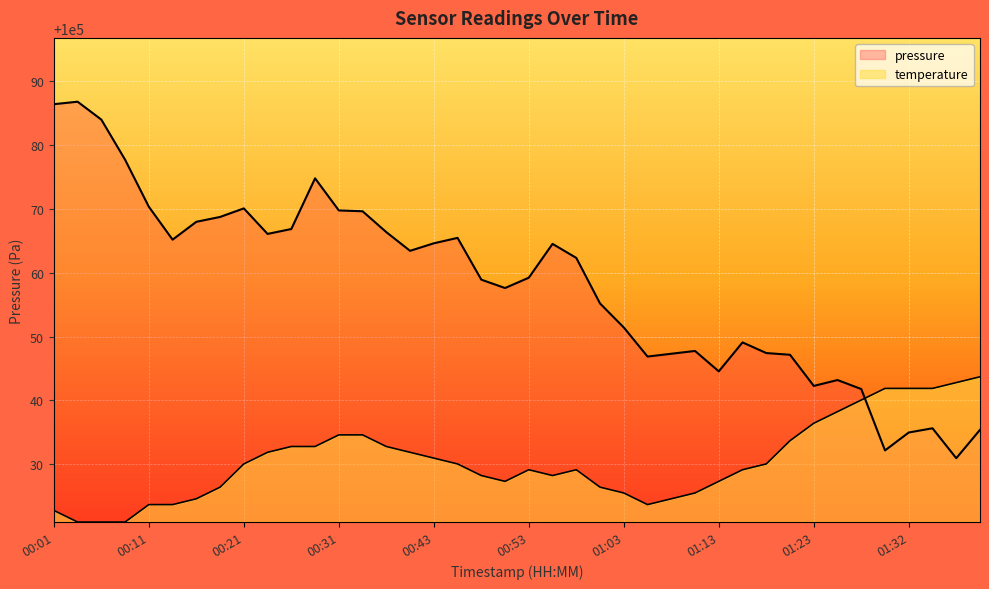

What is the label of the 25th point from the right?

00:38